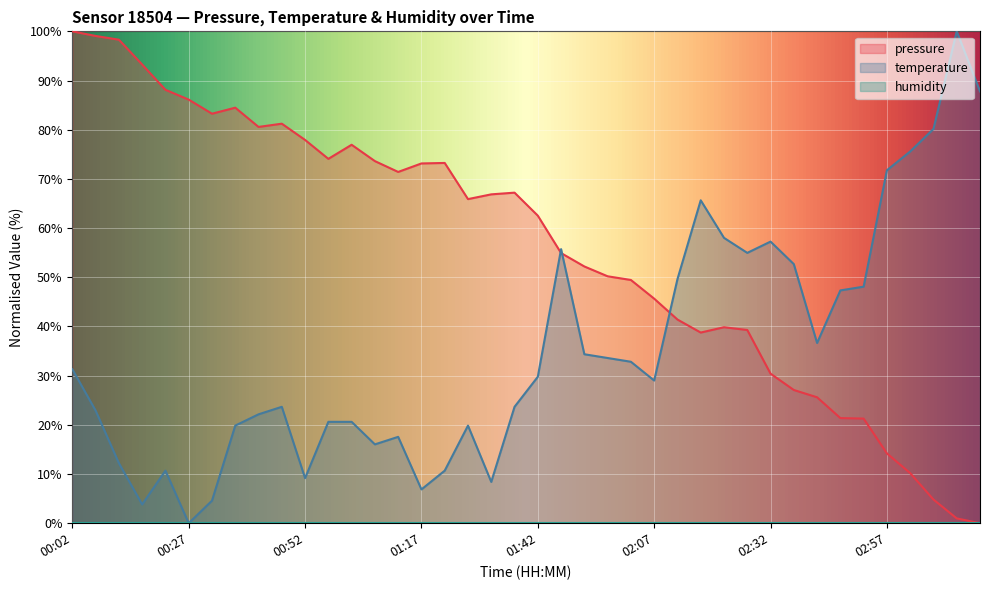

Which category has the highest value in the temperature series?

03:12